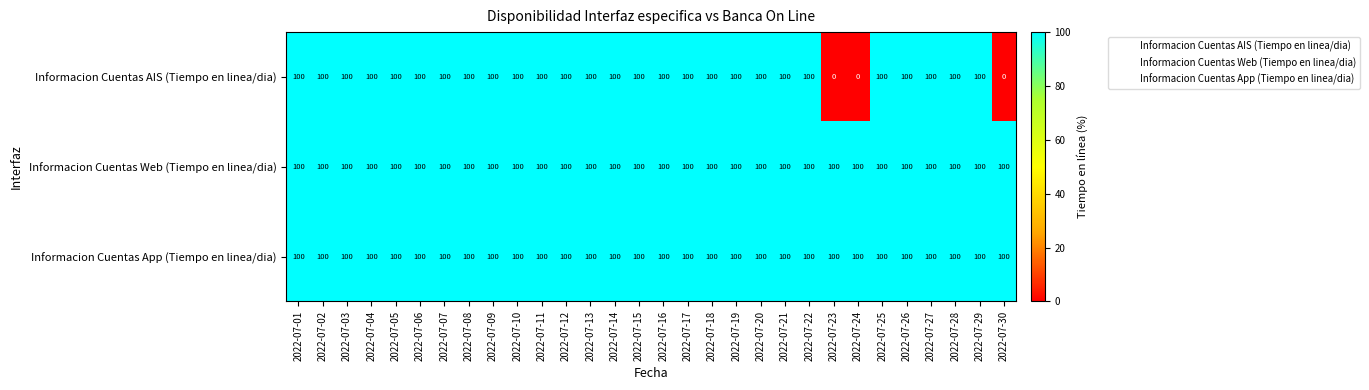

What is the total value across all series at 2022-07-29?

300